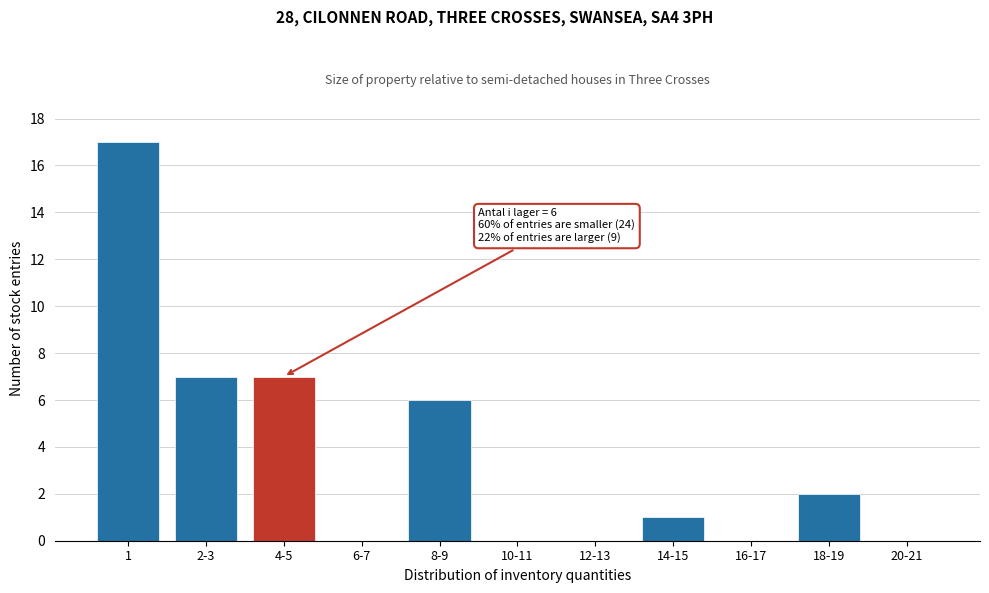

Reading left to right, extract all data points from this chart.

1=17	2-3=7	4-5=7	6-7=0	8-9=6	10-11=0	12-13=0	14-15=1	16-17=0	18-19=2	20-21=0